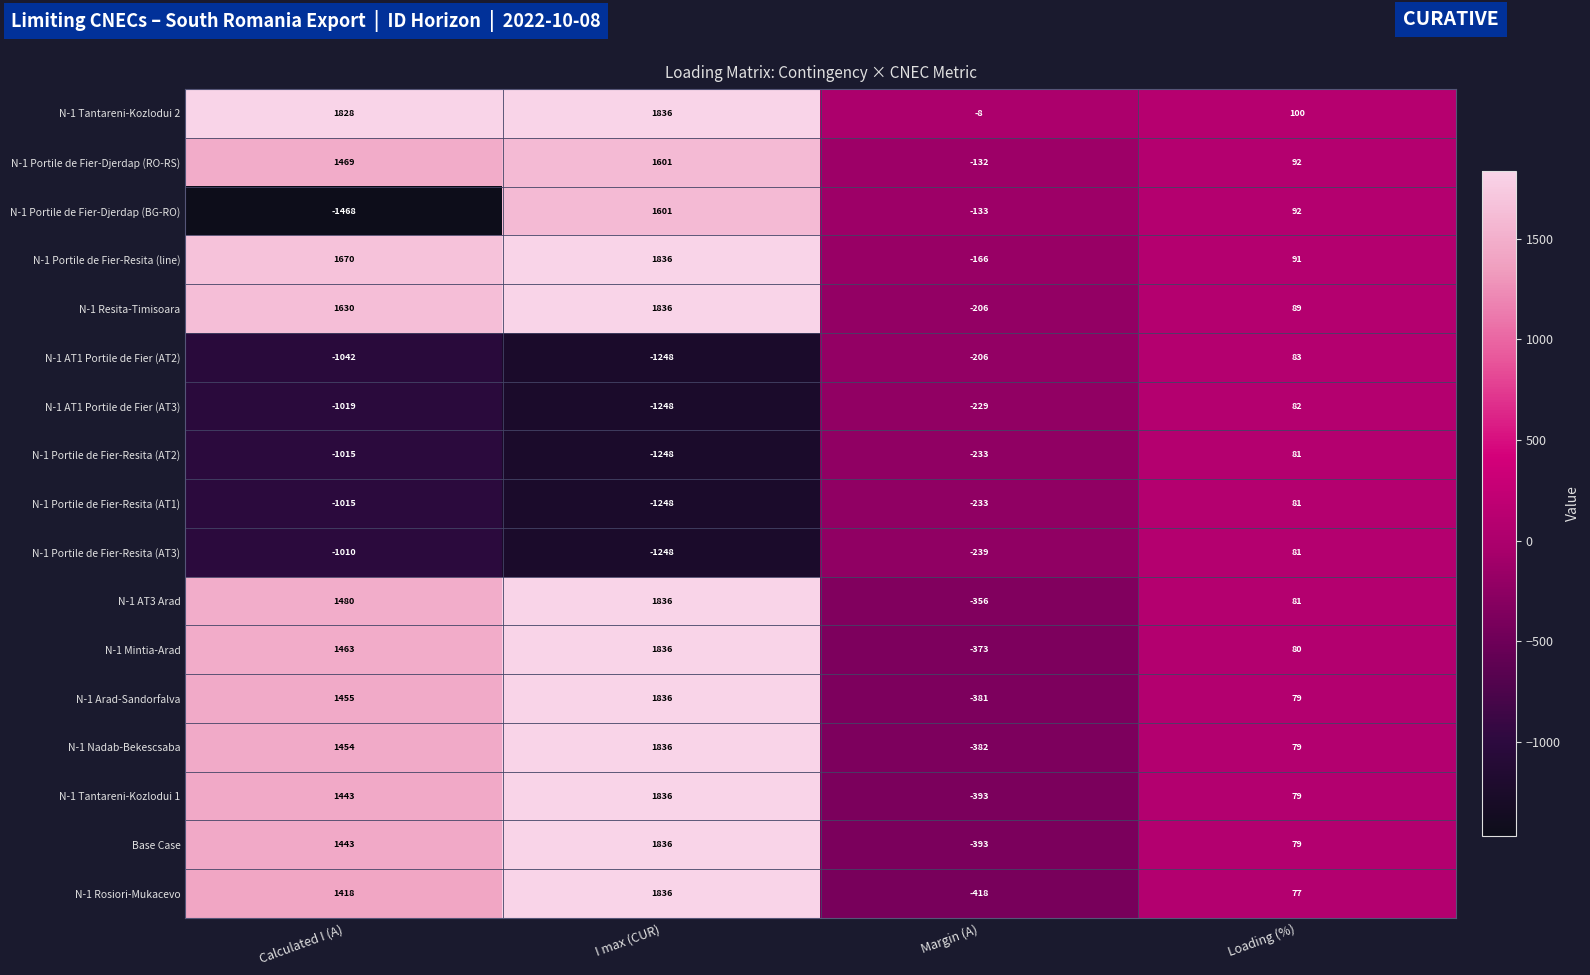

What is the difference between the N-1 Portile de Fier-Djerdap (RO-RS) values at Loading (%) and Margin (A)?

224